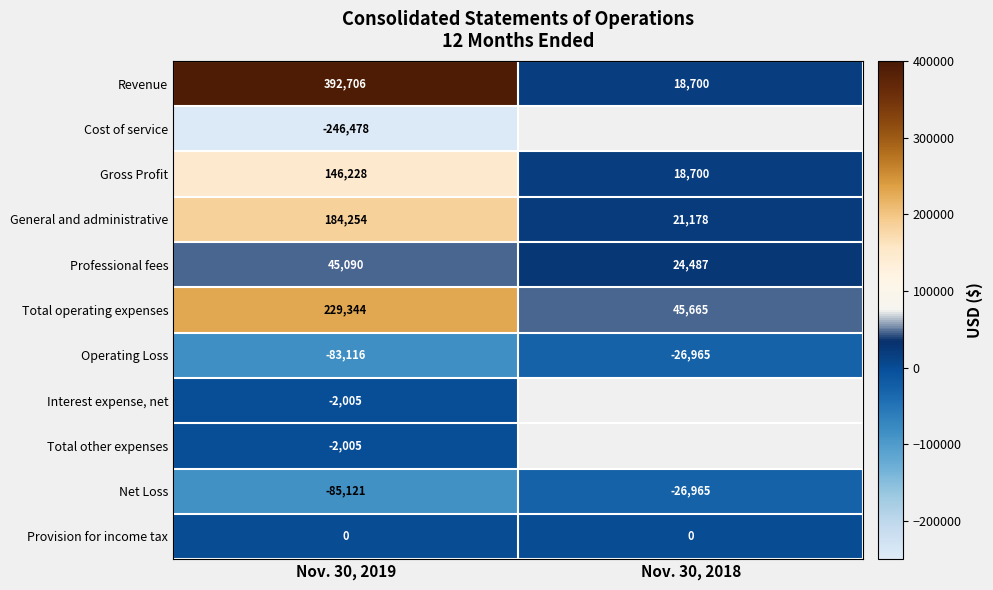

Is the value of Operating Loss at Nov. 30, 2019 greater than the value of Interest expense, net at Nov. 30, 2019?

No